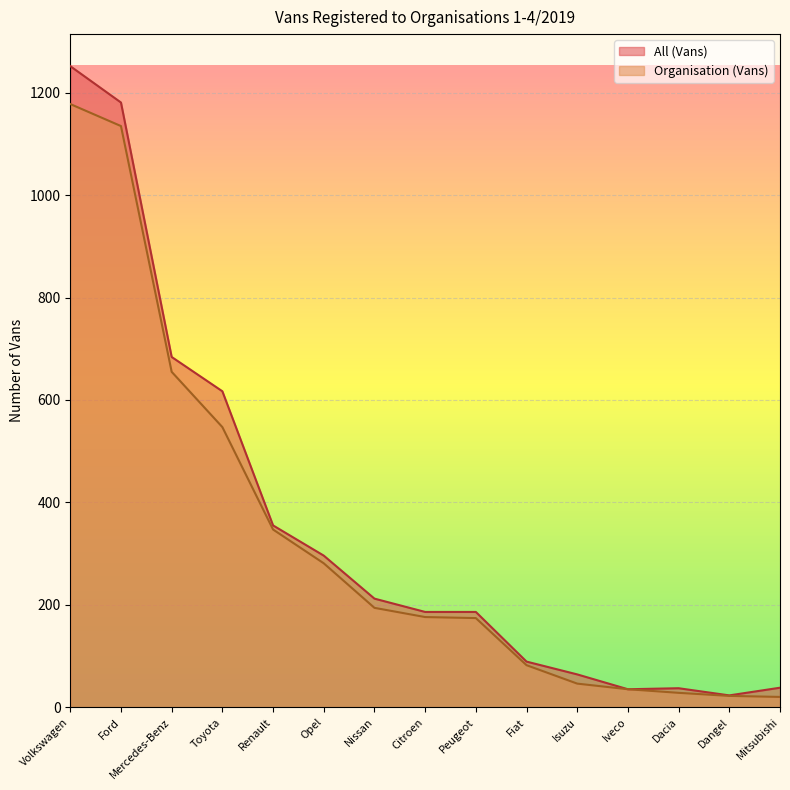

What is the greatest value displayed?

1252